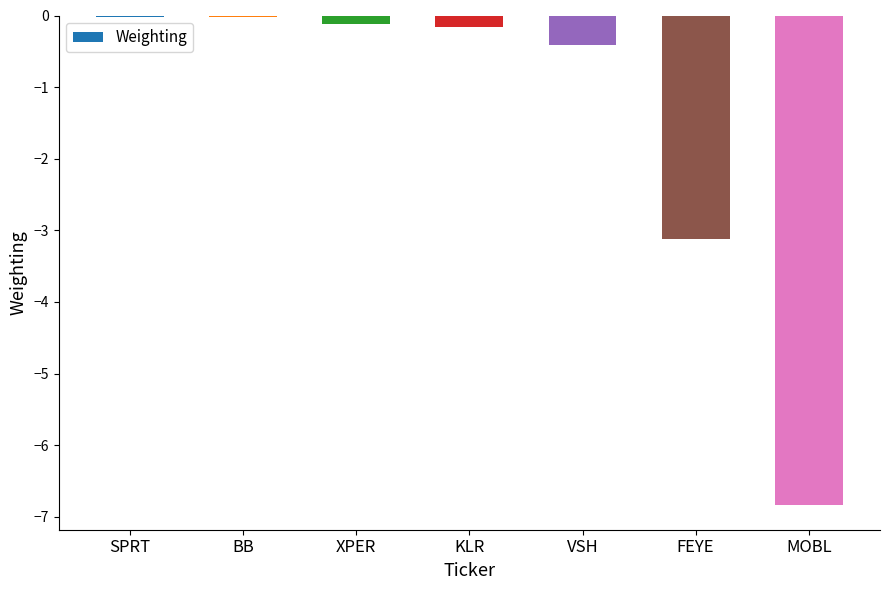

Read the value at MOBL.

-6.8